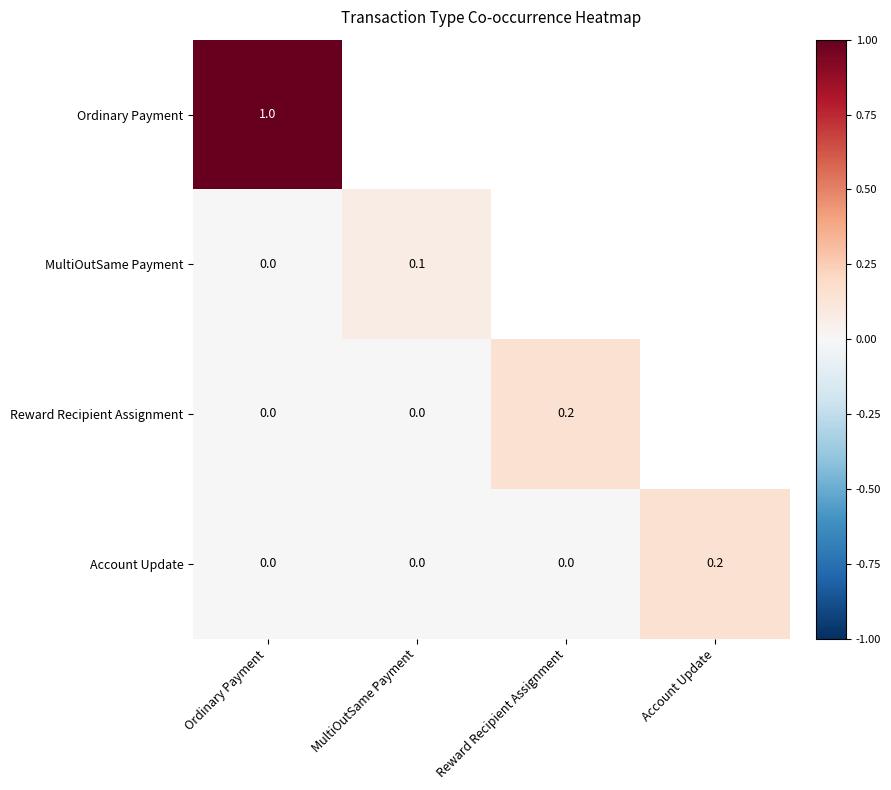

Rank the series by their average value, from lowest to highest.

Ordinary Payment, MultiOutSame Payment, Reward Recipient Assignment, Account Update